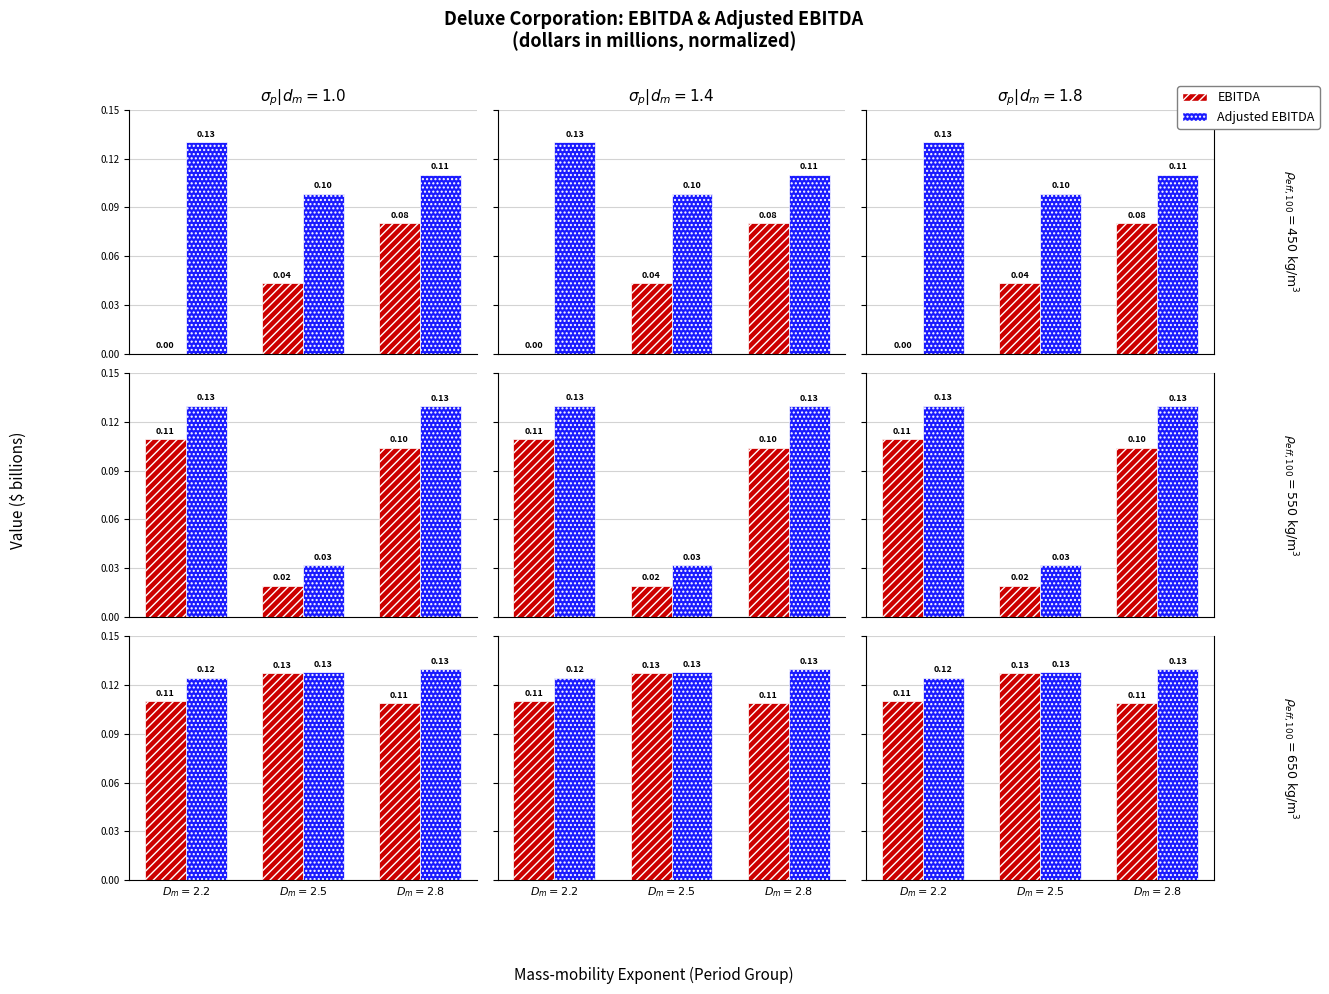

Between $D_m = 2.5$ and $D_m = 2.8$, which series saw the biggest shift?

EBITDA